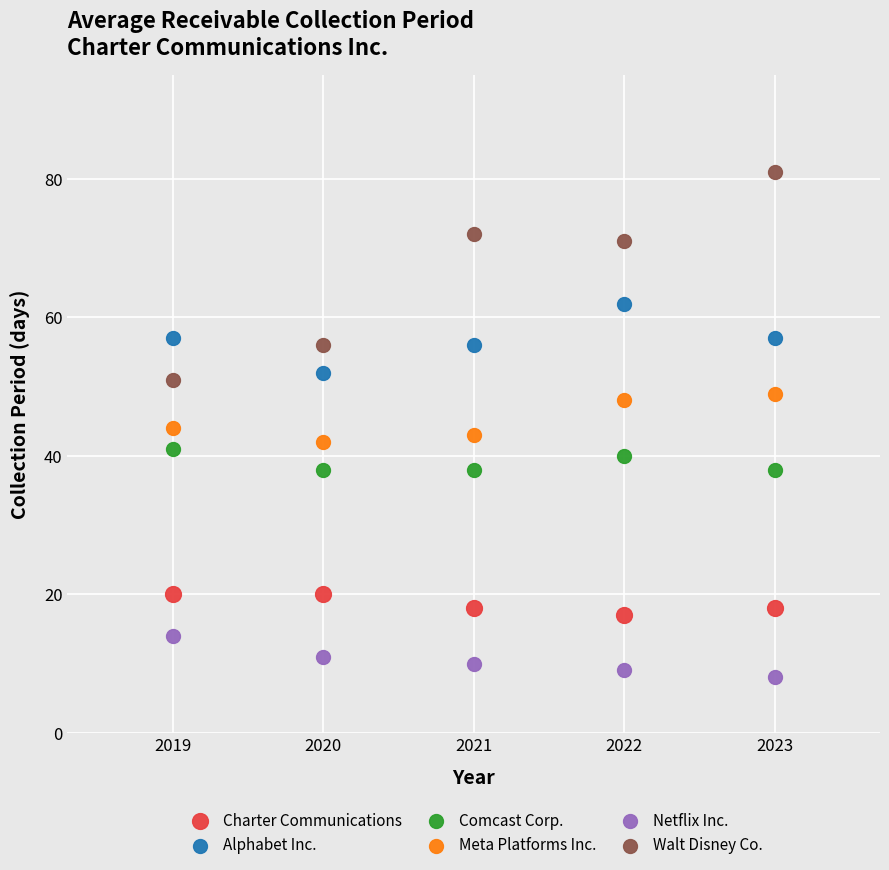

Across all data points, what is the range of Y values (max minus min)?

73